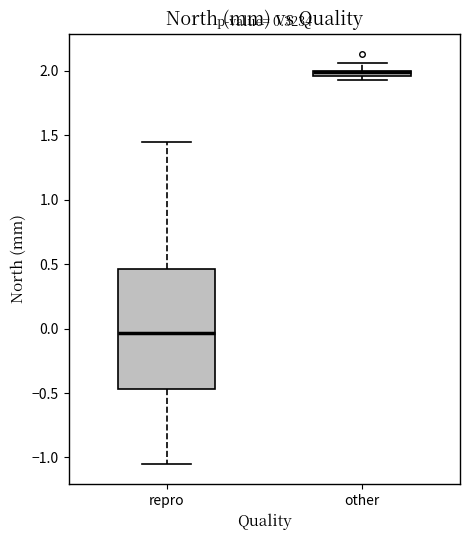

Where does the median line of the box for repro sit on the y-axis? The values are not printed on the chart, so give them approximately, as read against the axis.

-0.05